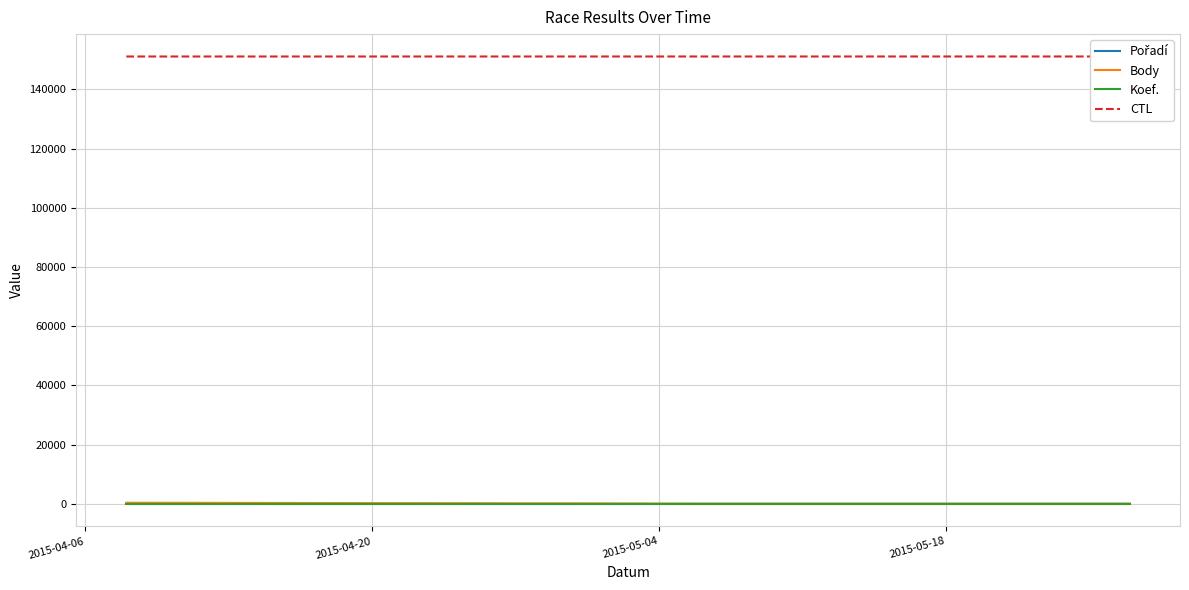

Is the value of Koef. at 2015-04-20 greater than the value of Body at 2015-05-18?

No